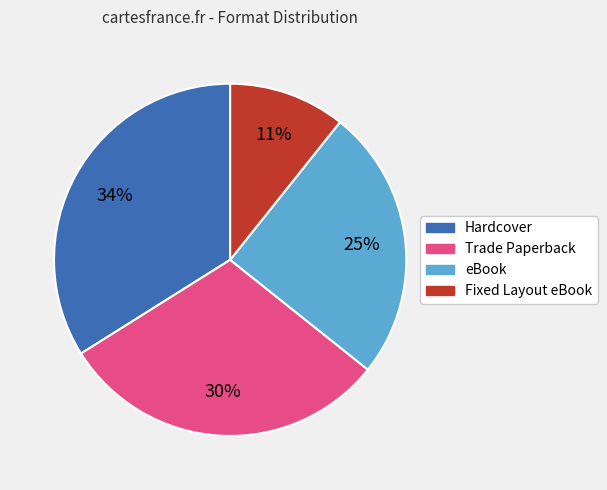

True or false: Trade Paperback accounts for 17% of the total.

False